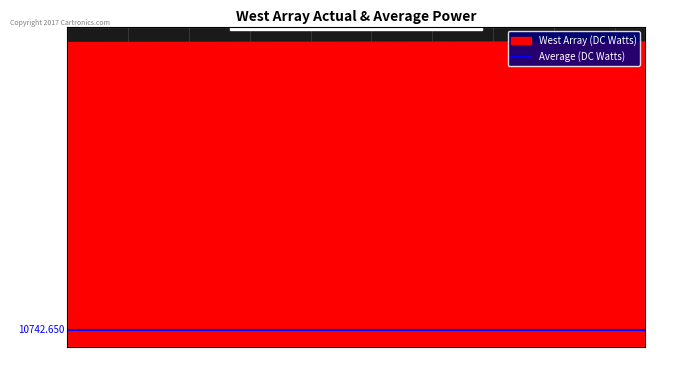

Reading left to right, list all the values displayed in this chart.

188614	188626	188637	188648	188660	188671	188682	188693	188705	188716	188727	188739	188750	188761	188772	188784	188795	188806	188818	188829